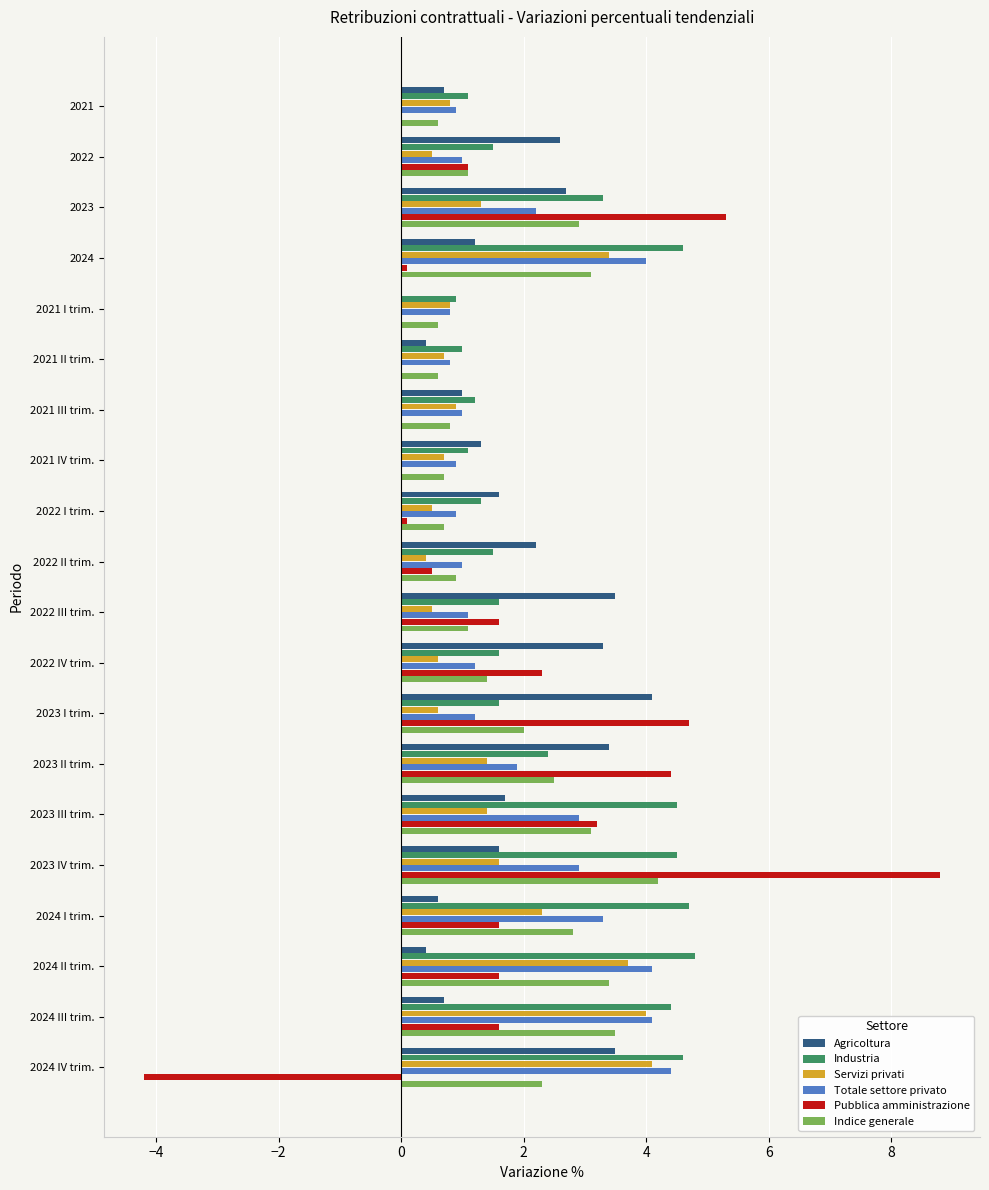

True or false: Industria has a value of 1.6 at 2022 III trim..

True